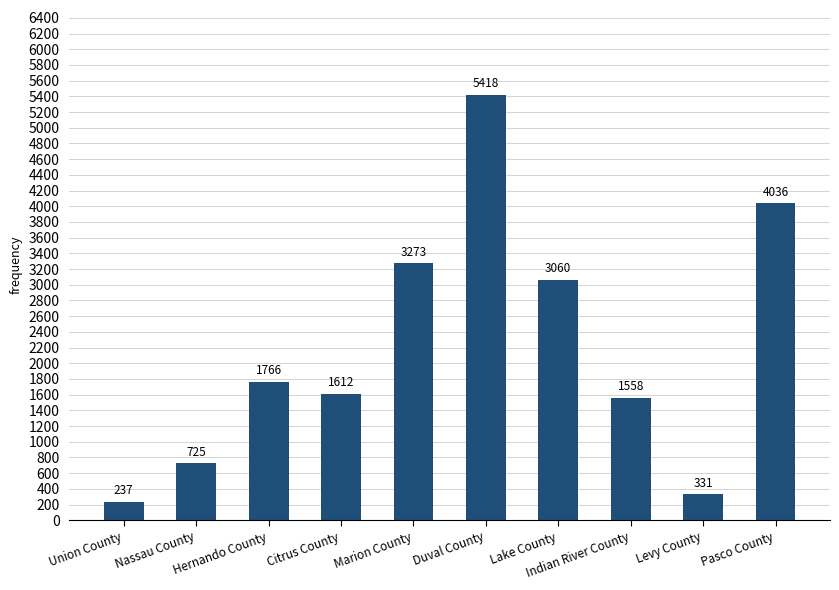

How many categories are shown in the chart?

10